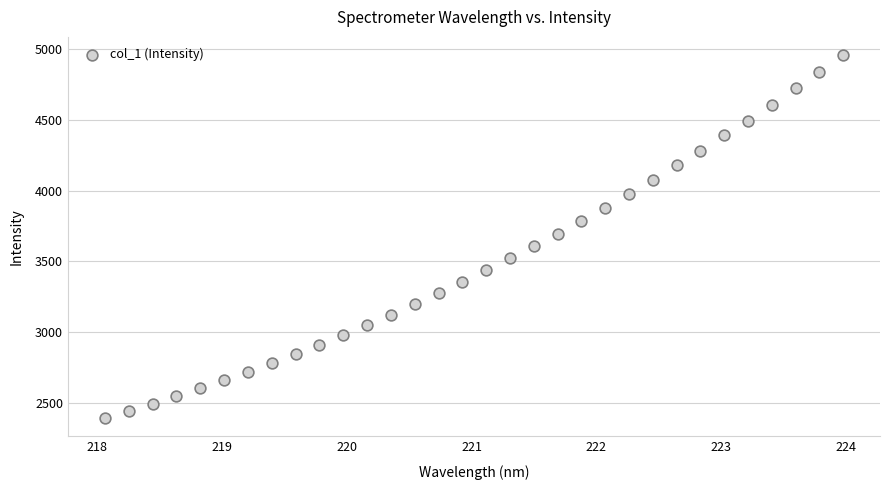

What is the range of X values (max minus min)?

5.9